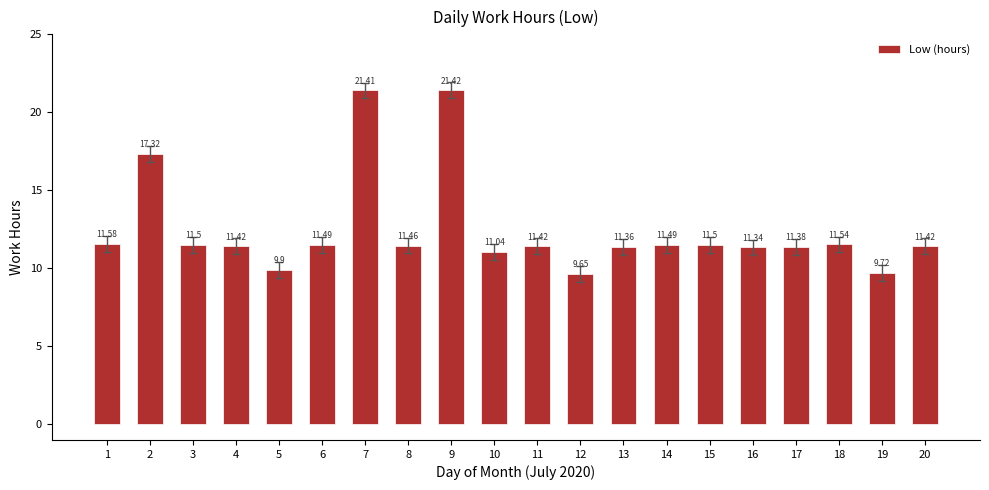

What is the difference between the second highest and second lowest values?

11.7